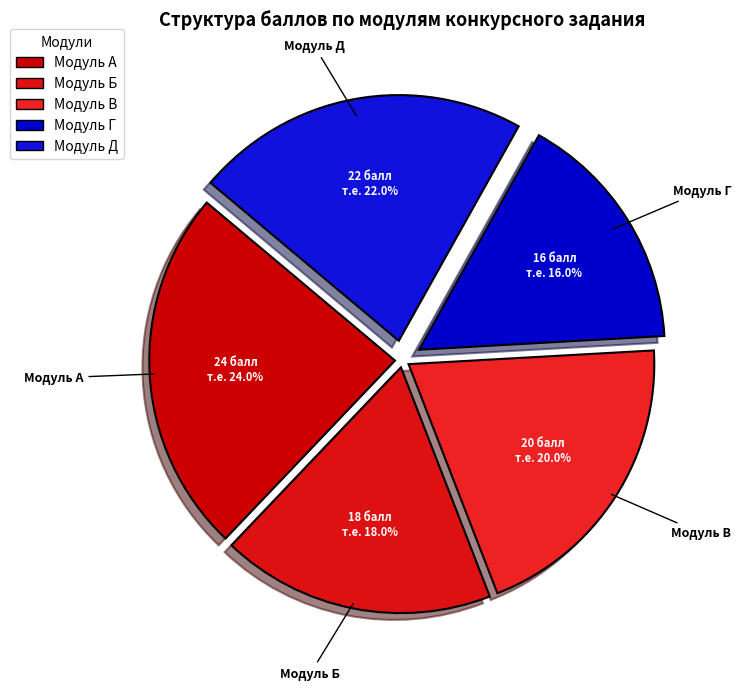

Is there any slice that represents more than half of the pie?

No